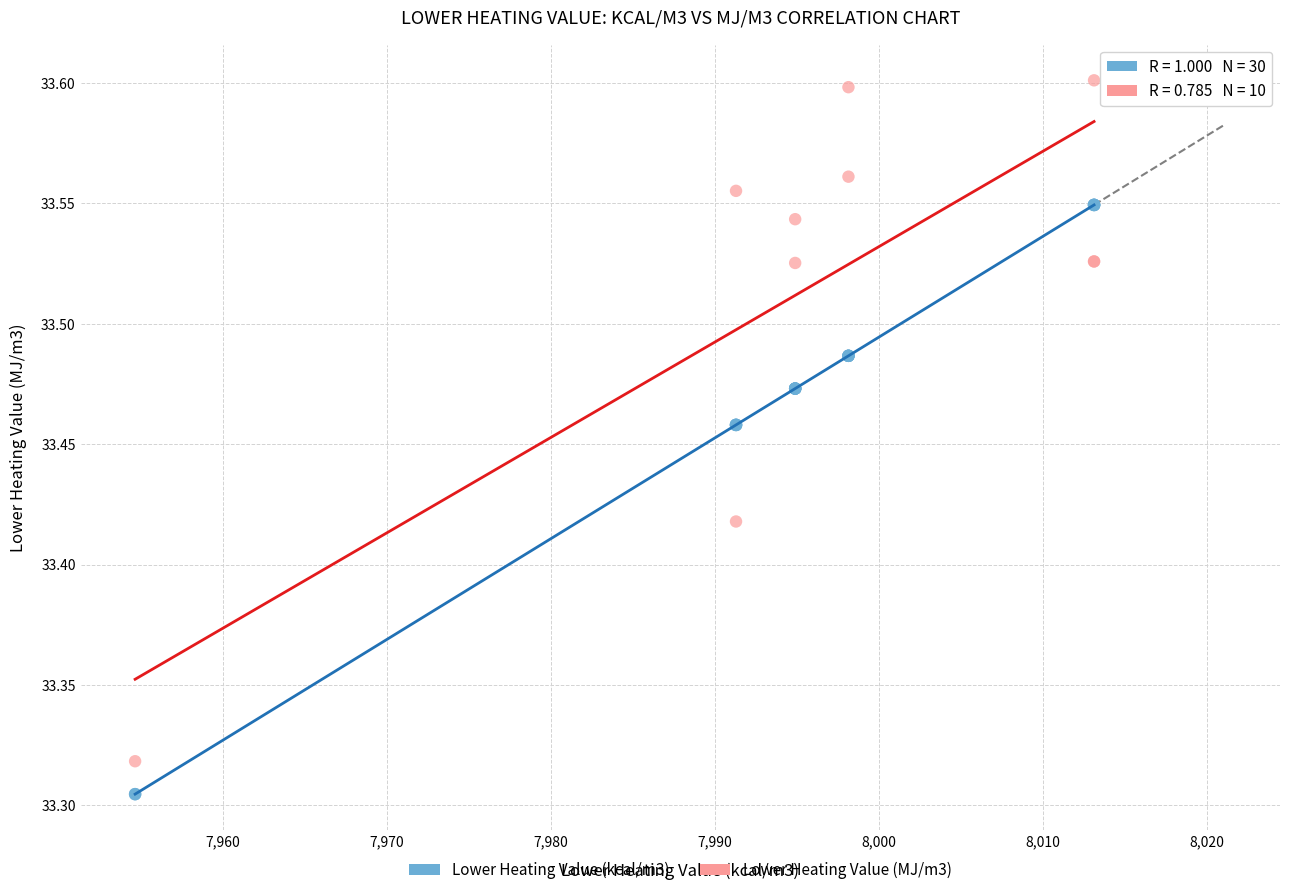

Which series has the largest Y range (max minus min)?

Lower Heating Value (MJ/m3)